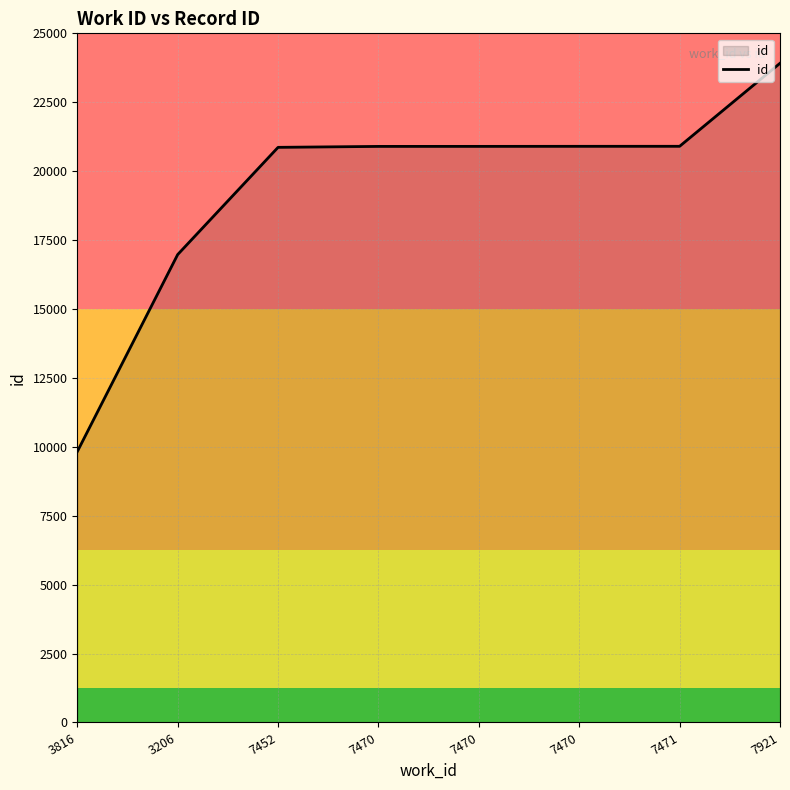

What value does the data have at 3206?

16974